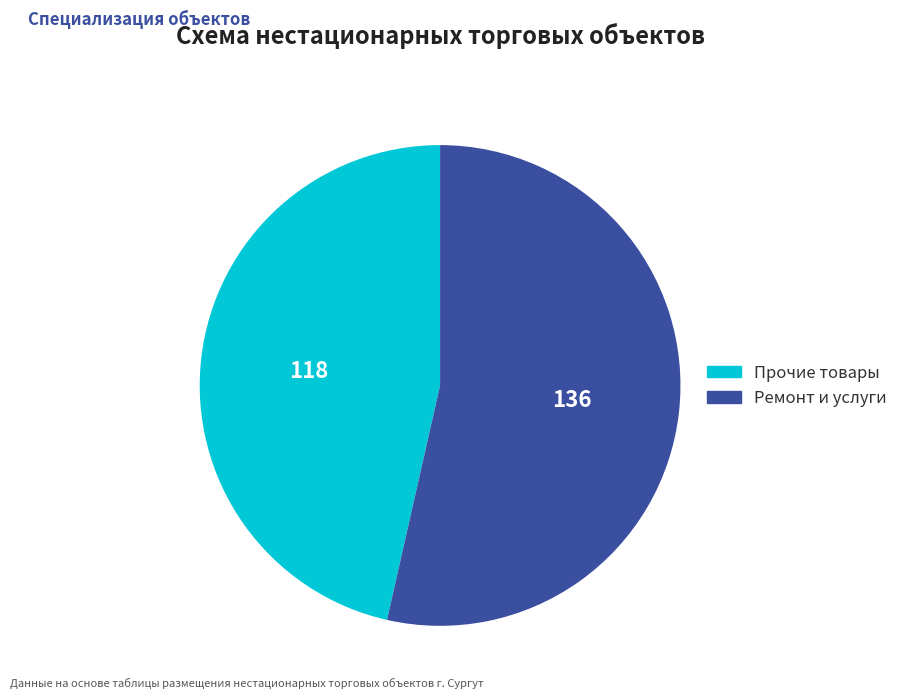

Between Прочие товары and Ремонт и услуги, which is larger?

Ремонт и услуги